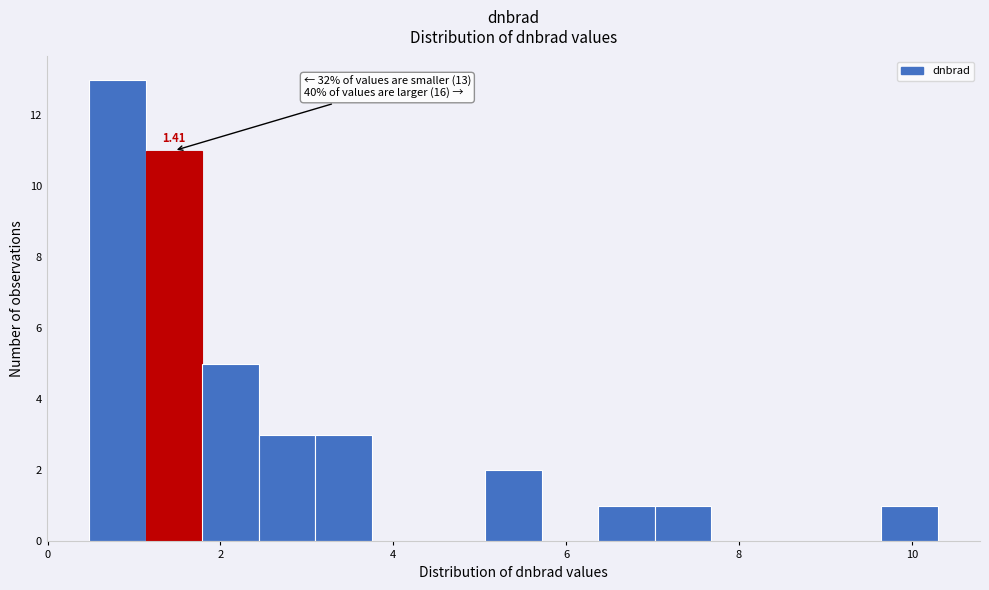

Around what value on the x-axis is the tallest bar? Give the approximate position of its centre, as read against the axis.

0.8